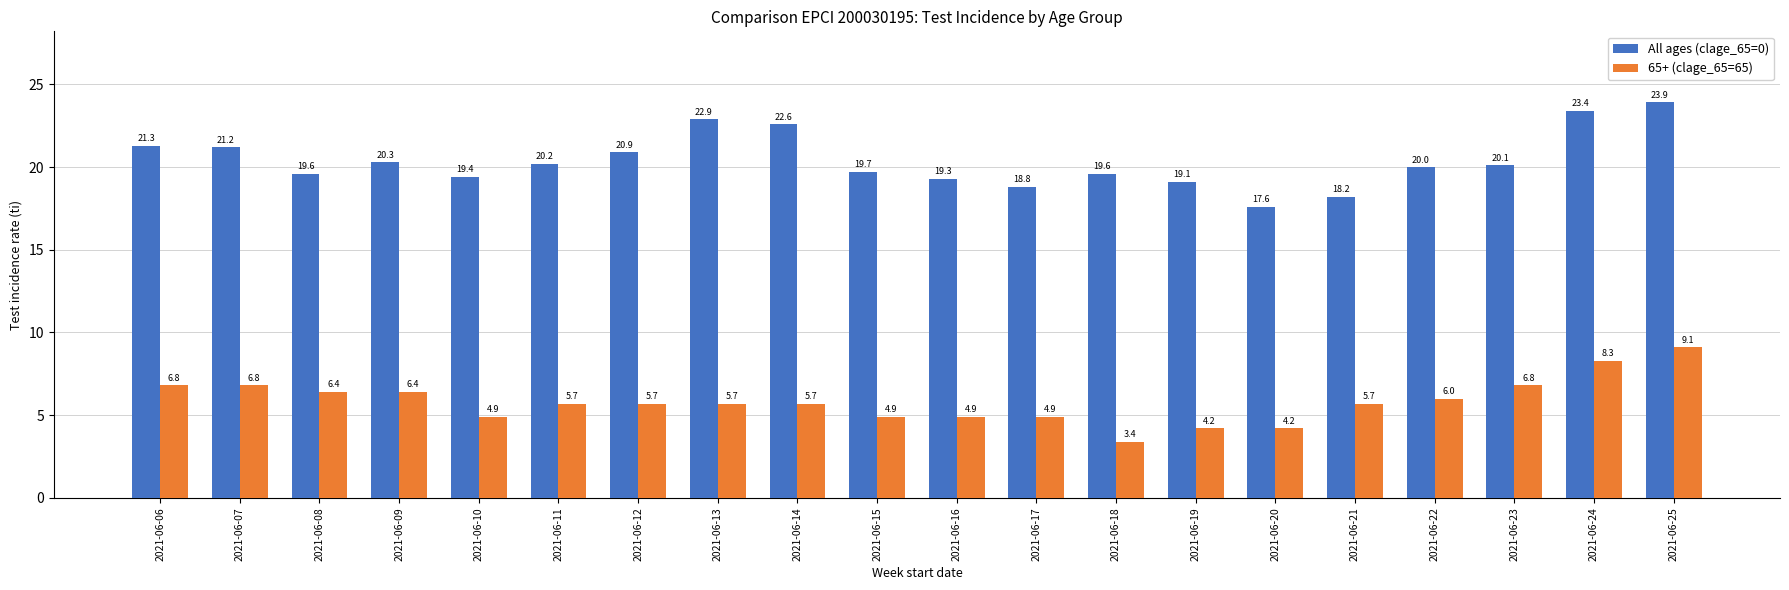

What is the spread (max minus min) of values at 2021-06-22?

14.0